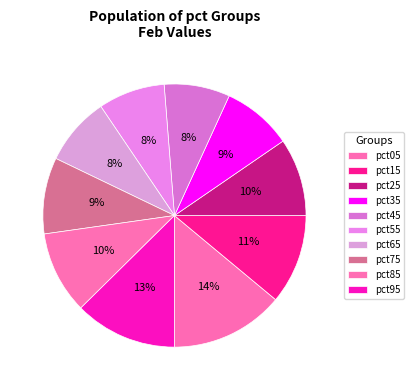

Count the number of slices in the pie.

10